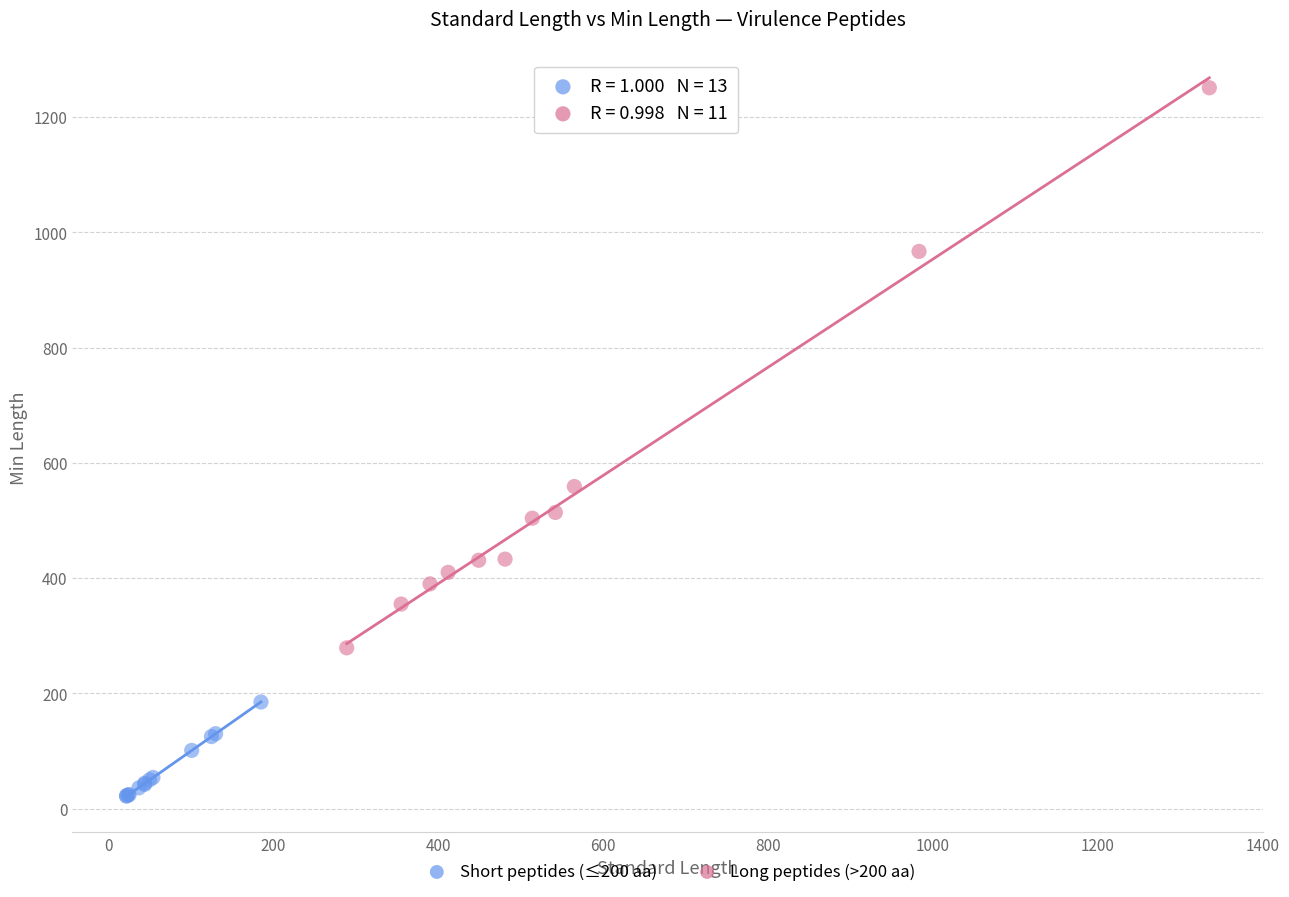

Which series contains the lowest Y value?

Short peptides (≤200 aa)